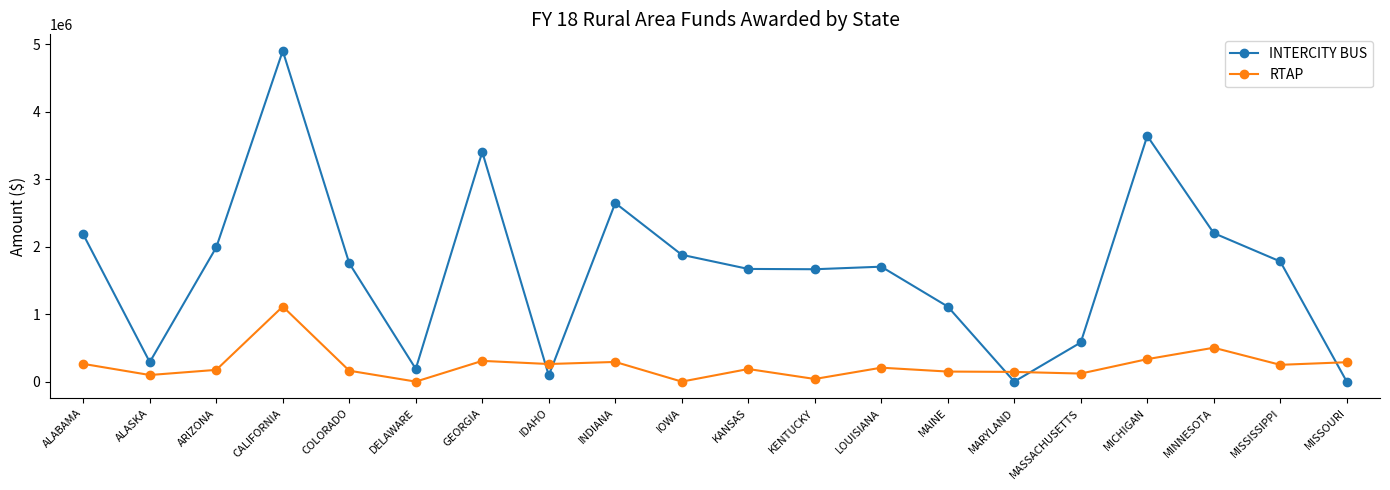

After their last crossing, which series has the higher values: RTAP or INTERCITY BUS?

RTAP